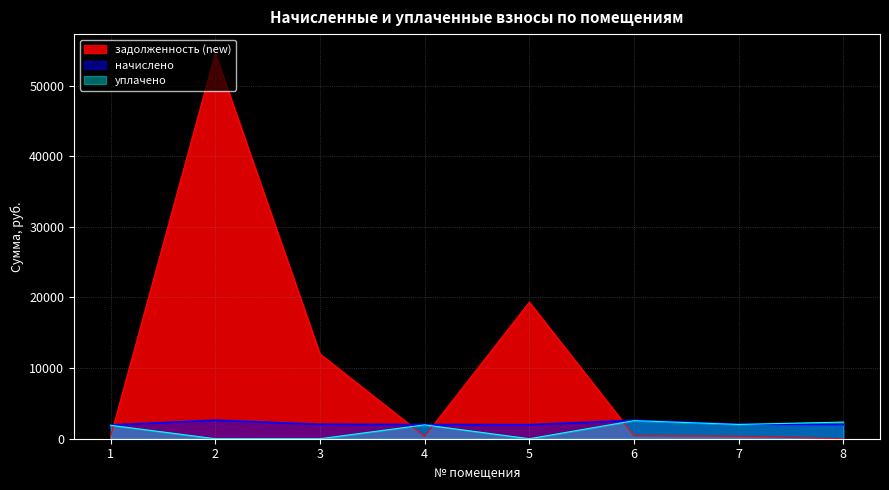

How many interior local peaks does the уплачено series have?

2